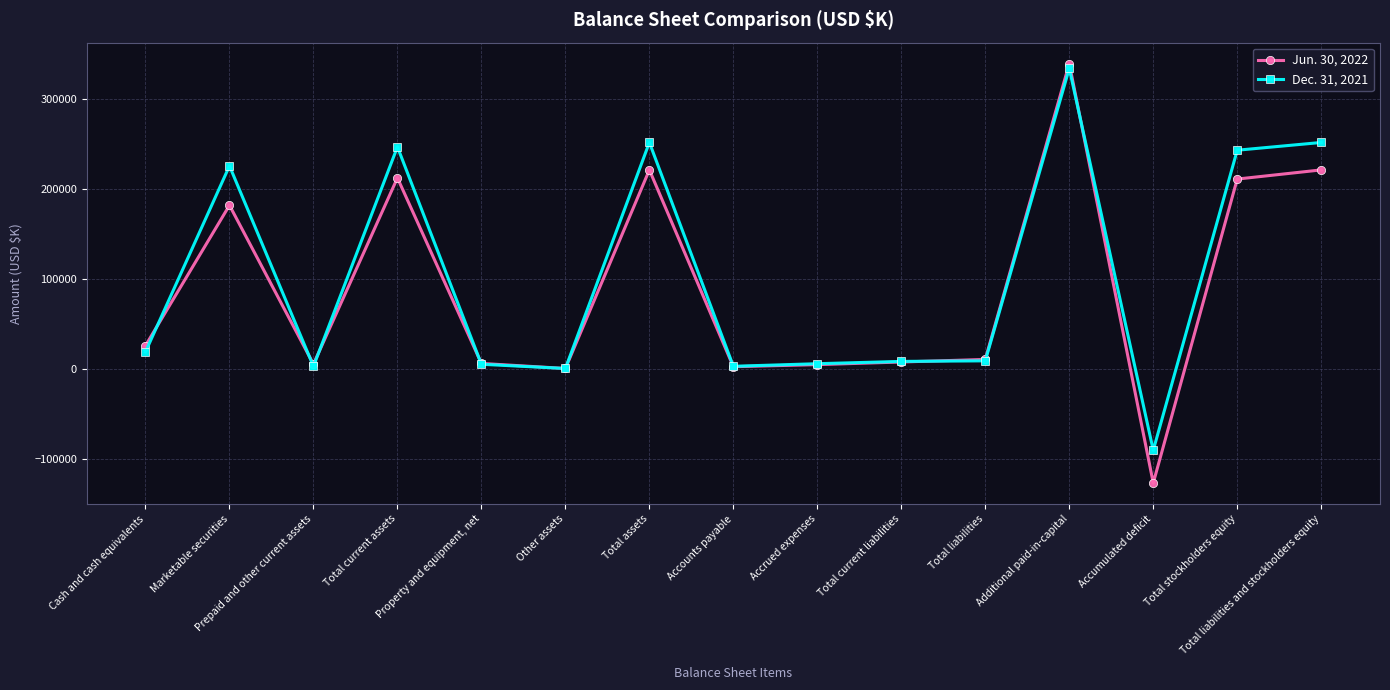

What is the average value of the Jun. 30, 2022 series?

87891